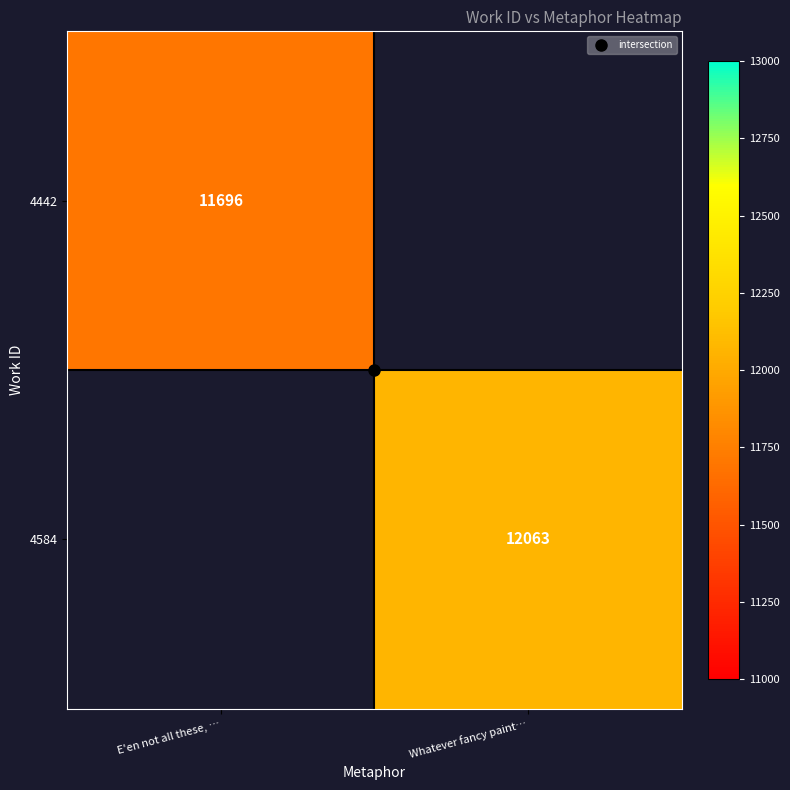

Rank the series by their average value, from lowest to highest.

4442, 4584